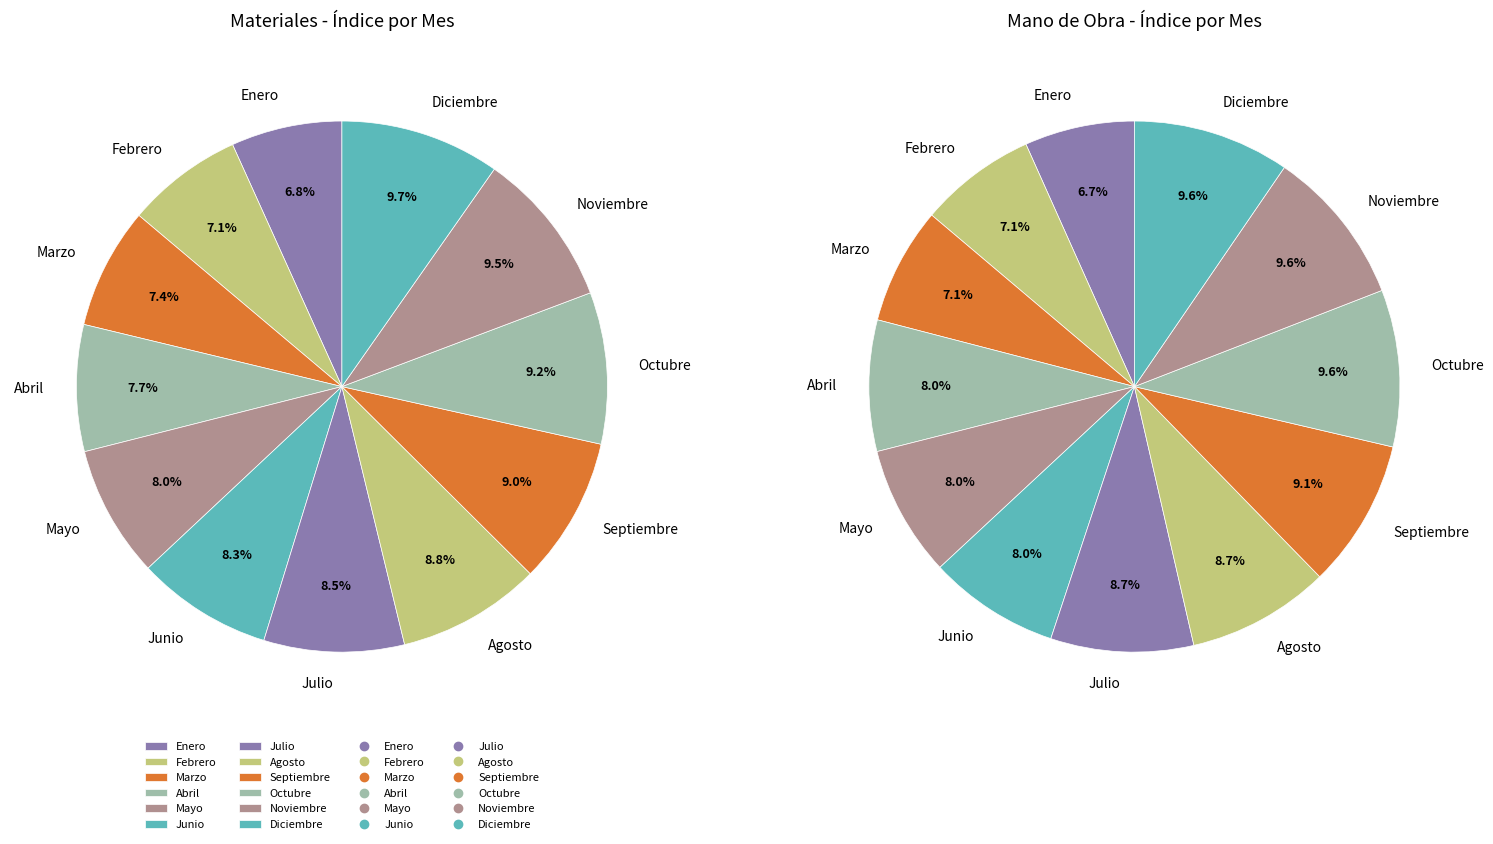

Combined, do 10 and 5 account for over 50%?

No